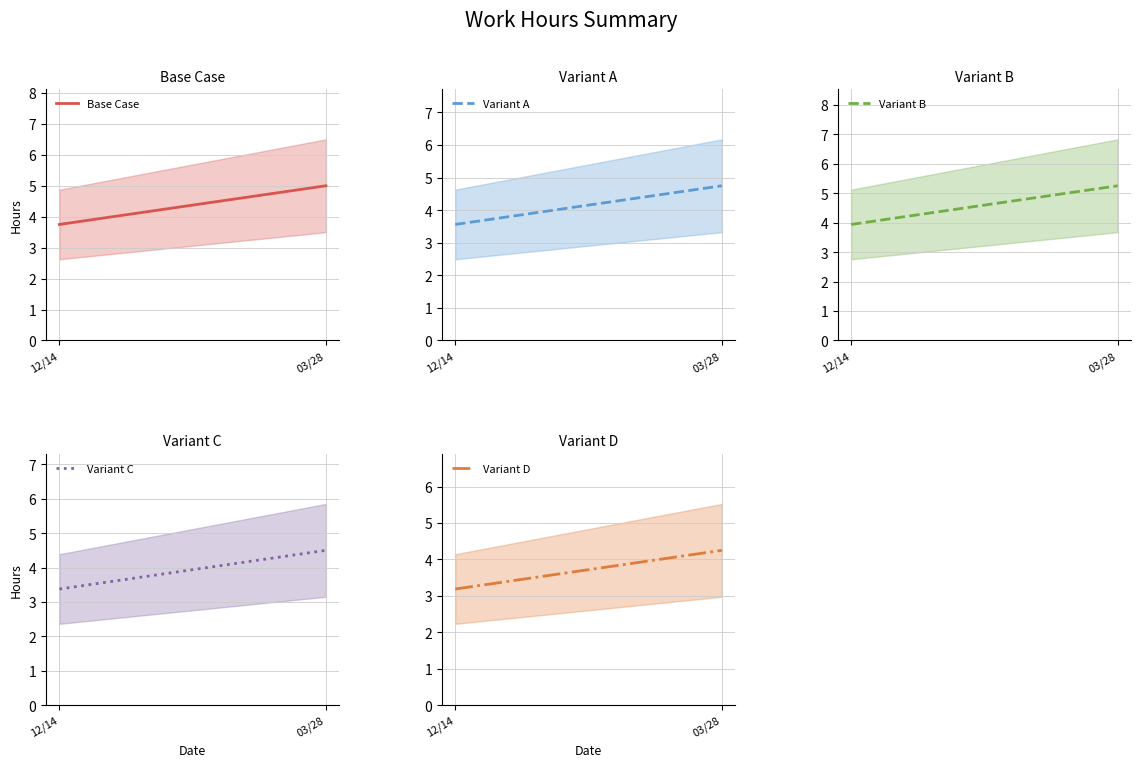

At how many categories does at least one series exceed 3?

2